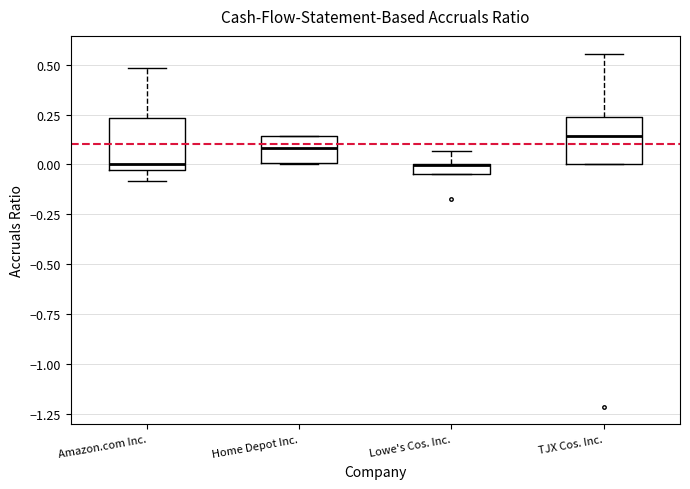

Where does the median line of the box for Home Depot Inc. sit on the y-axis? The values are not printed on the chart, so give them approximately, as read against the axis.

0.10